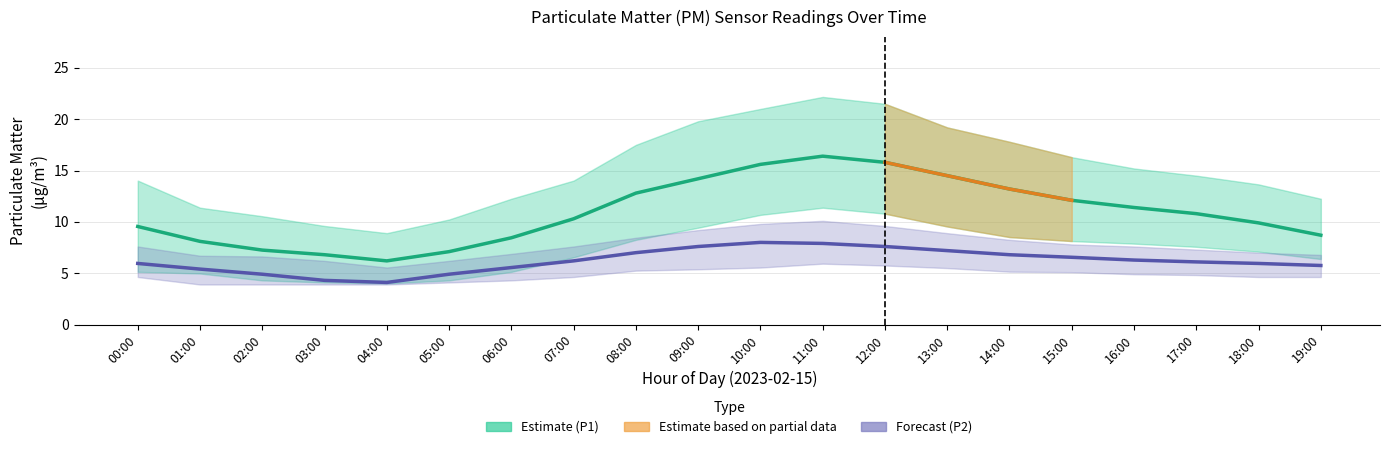

True or false: P1 (PM10) and P2 (PM2.5) cross at least once.

False